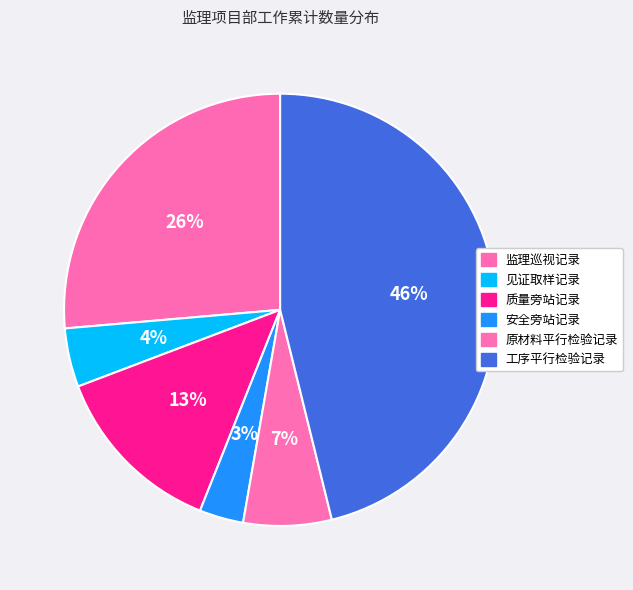

To the nearest percent, what percentage of the pie is 监理巡视记录?

26%